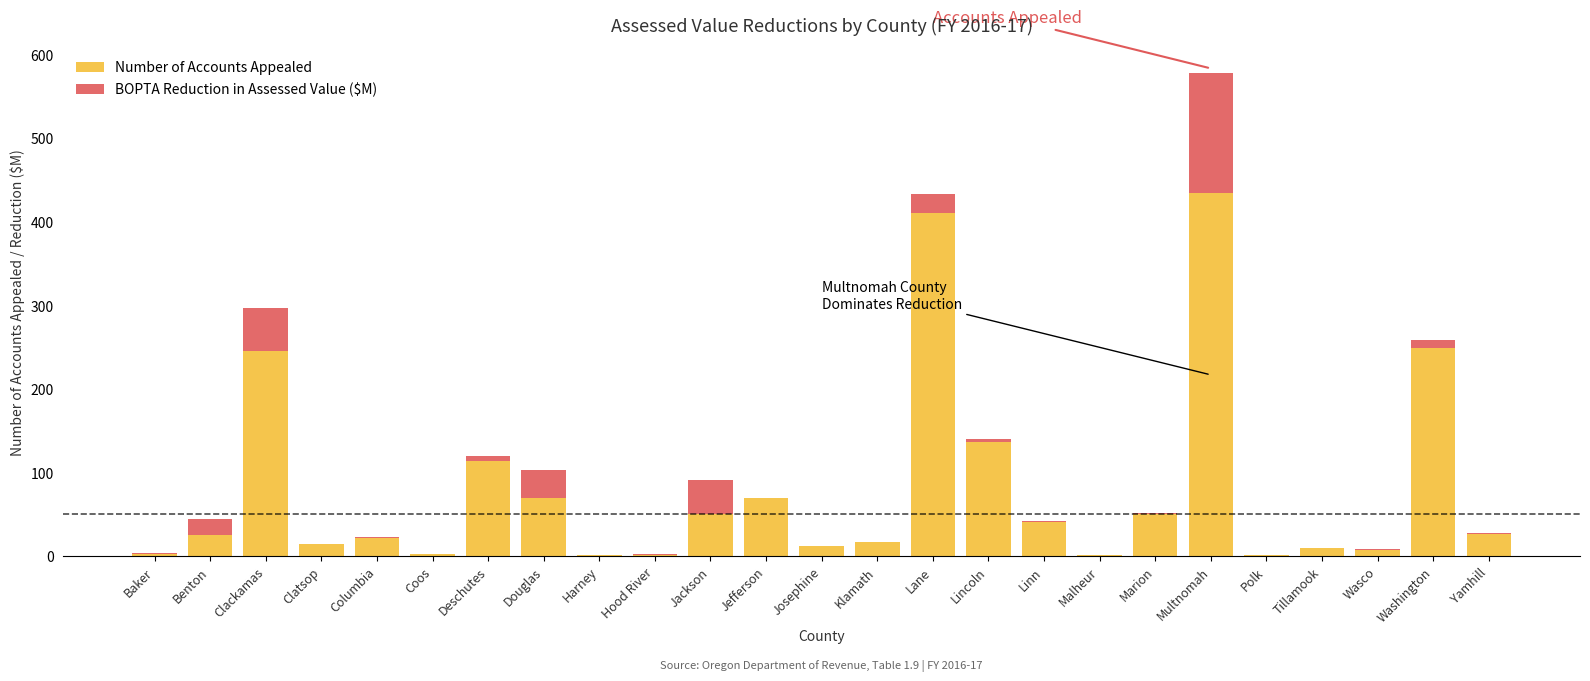

At which category is the sum across all series the highest?

Multnomah